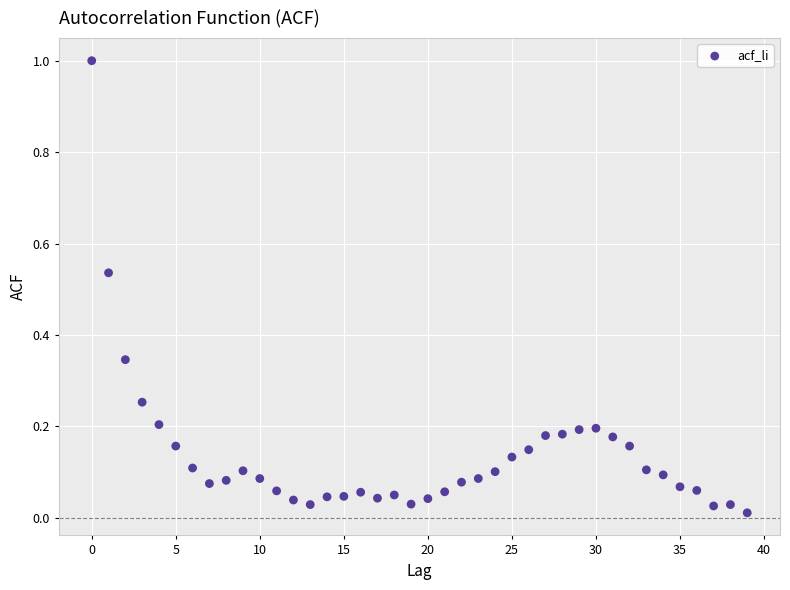

What is the range of Y values (max minus min)?

1.0